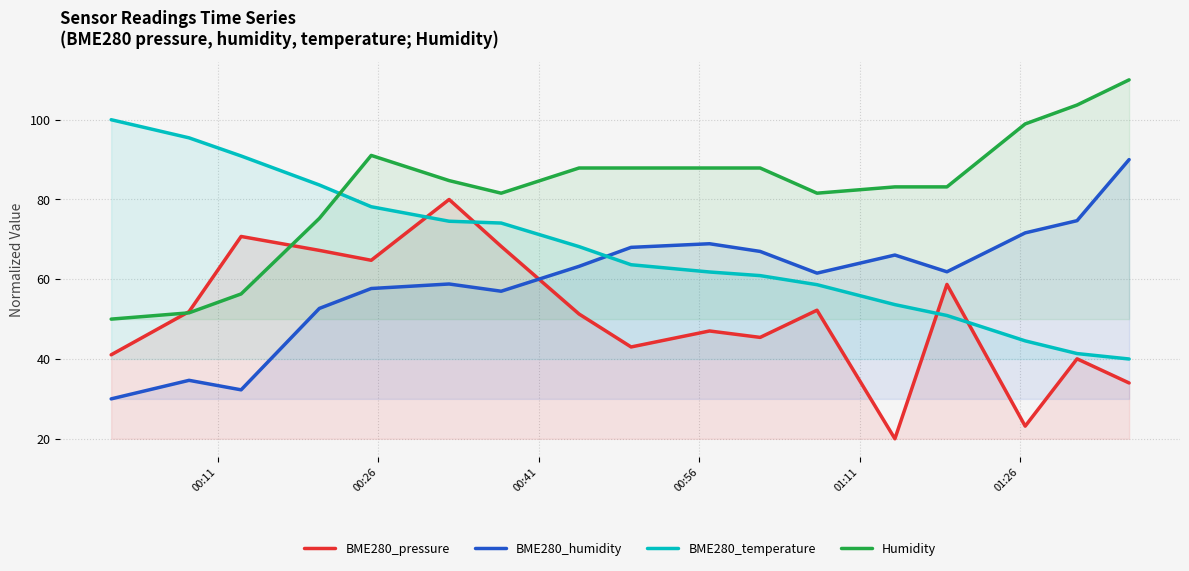

True or false: Humidity and BME280_temperature cross at least once.

True